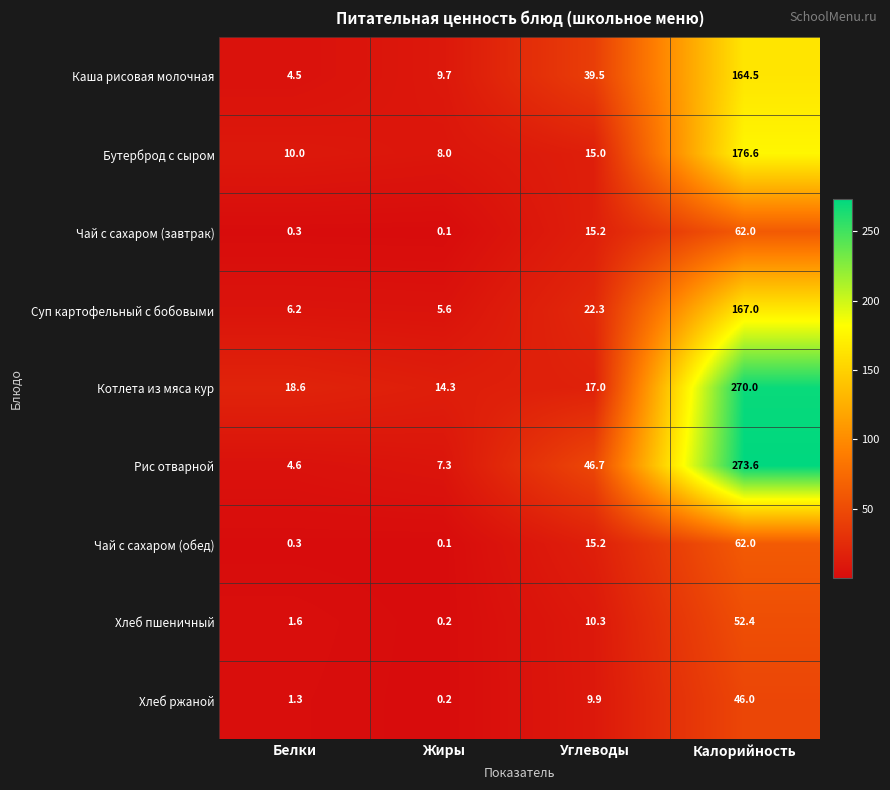

What is the difference between the maximum and minimum values in the Рис отварной series?

269.0